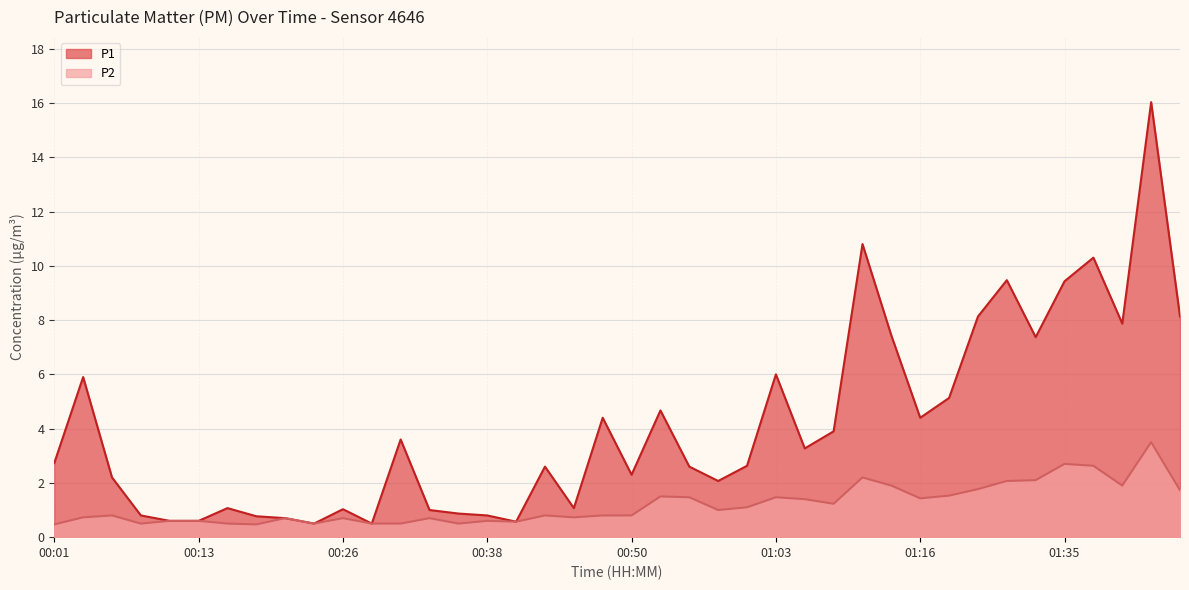

True or false: P1 has more than 2 points higher than both neighbors.

True